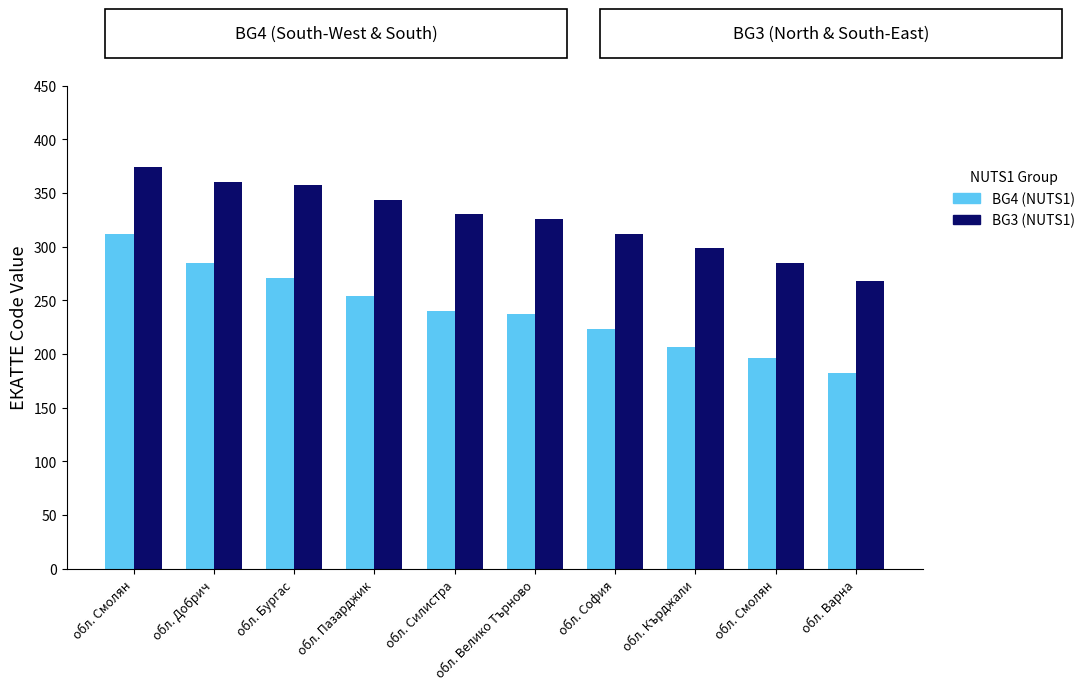

How many groups of bars are there?

10